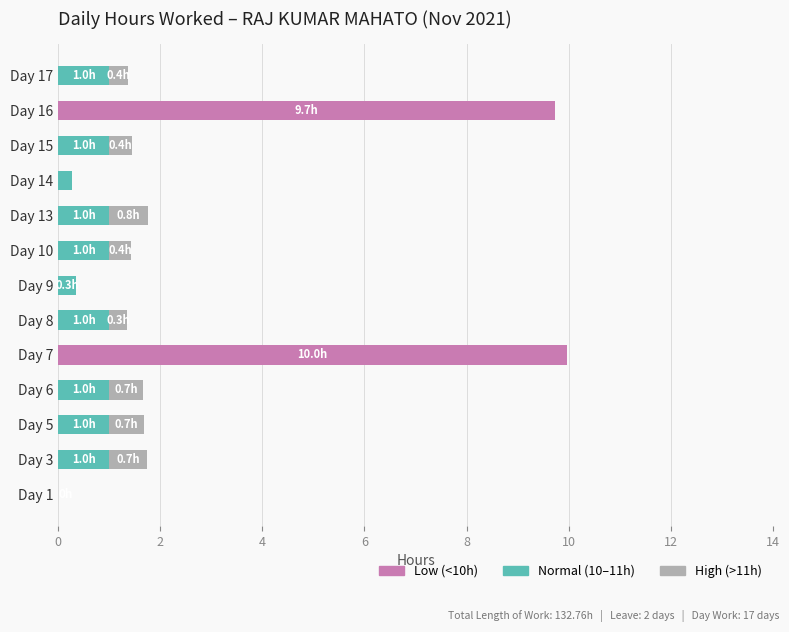

What is the total value across all series at Day 16?

9.7